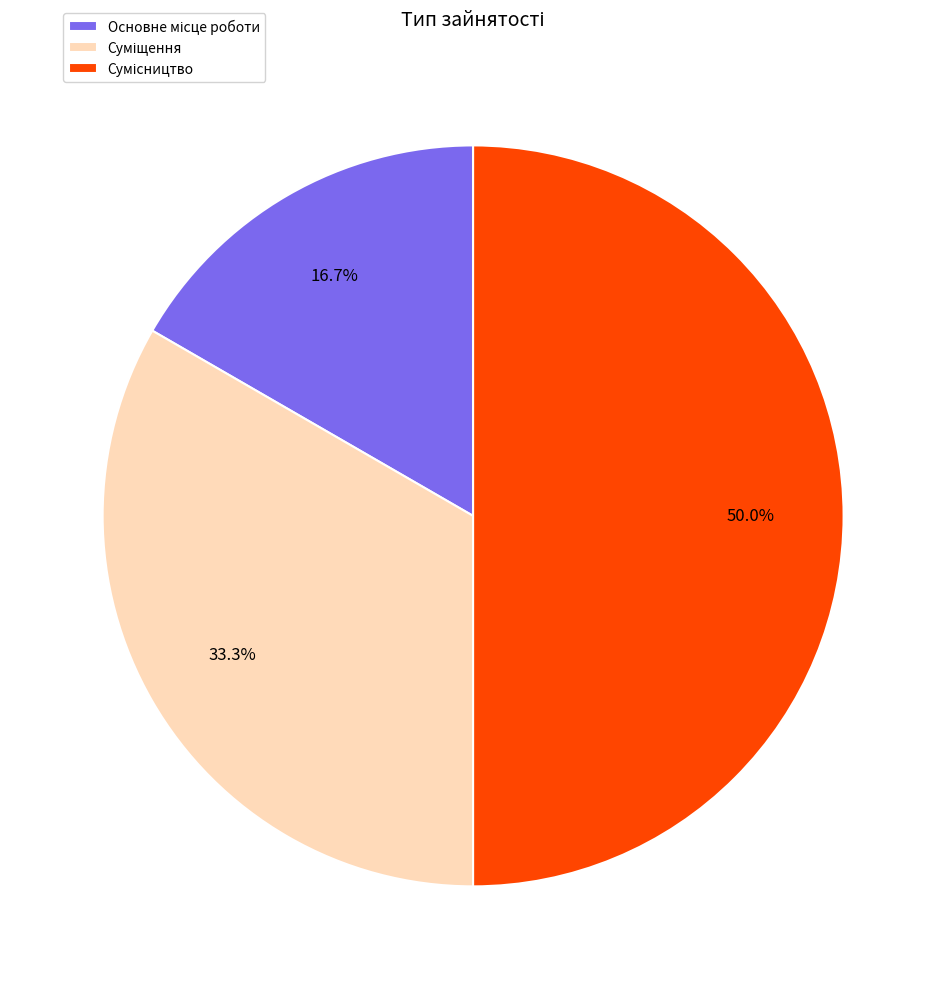

Does any single category account for the majority?

No